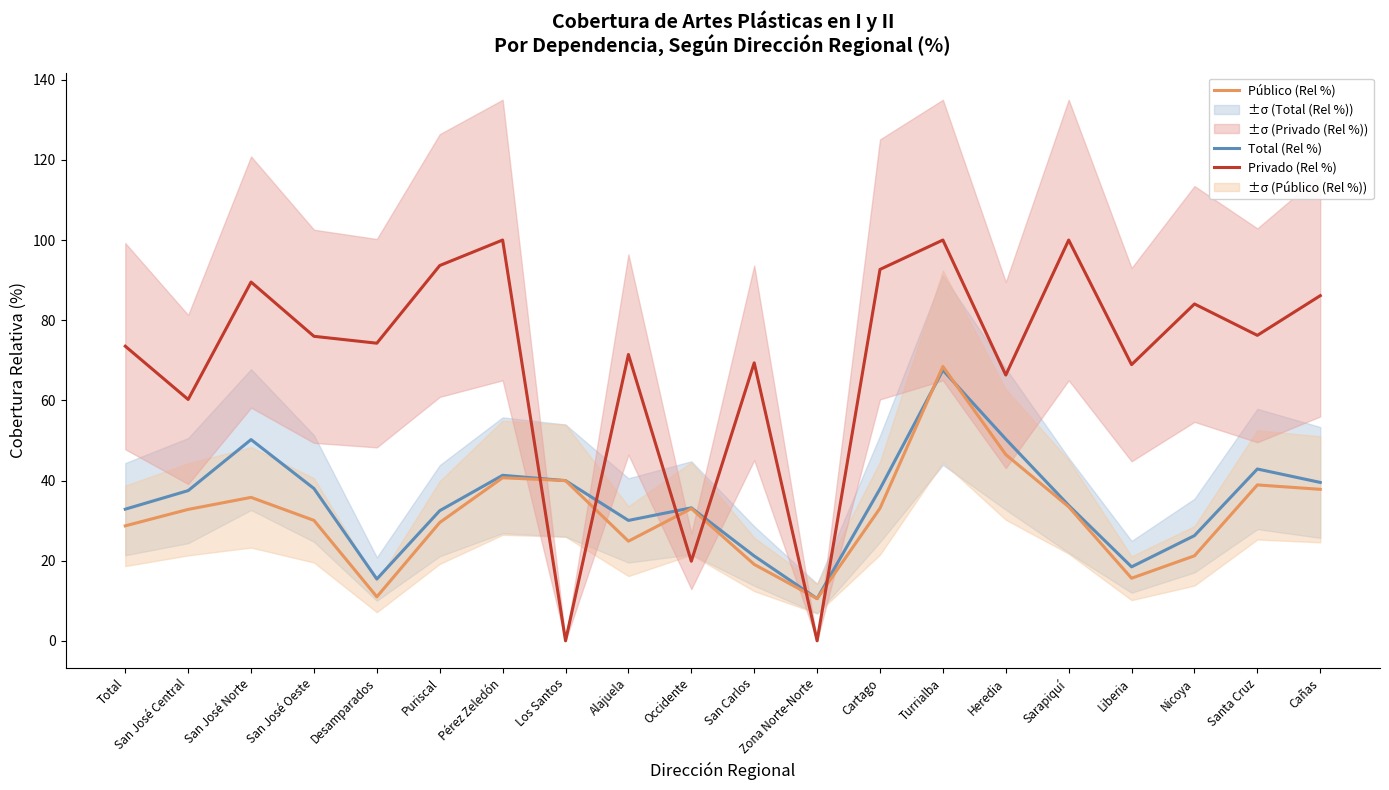

Reading right to left, what are all the values shown in this chart?

Total (Rel %): 39.5	42.9	26.2	18.5	33.8	50.3	67.5	37.9	10.5	21.2	33.2	30.0	40.0	41.3	32.5	15.4	38.0	50.2	37.5	32.9
Público (Rel %): 37.8	38.9	21.2	15.6	33.4	46.5	68.5	33.1	10.5	19.1	33.0	24.9	40.0	40.7	29.5	11.0	30.1	35.8	32.8	28.7
Privado (Rel %): 86.1	76.2	84.0	68.9	100.0	66.3	100.0	92.7	0.0	69.4	19.9	71.4	0.0	100.0	93.6	74.3	76.0	89.5	60.2	73.5